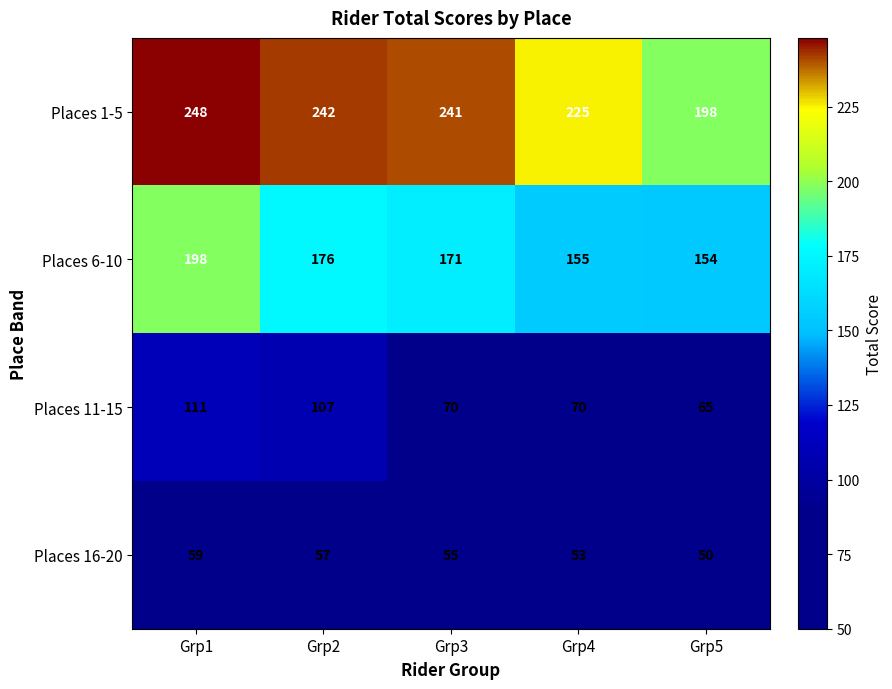

What is the total value across all series at Grp4?

503